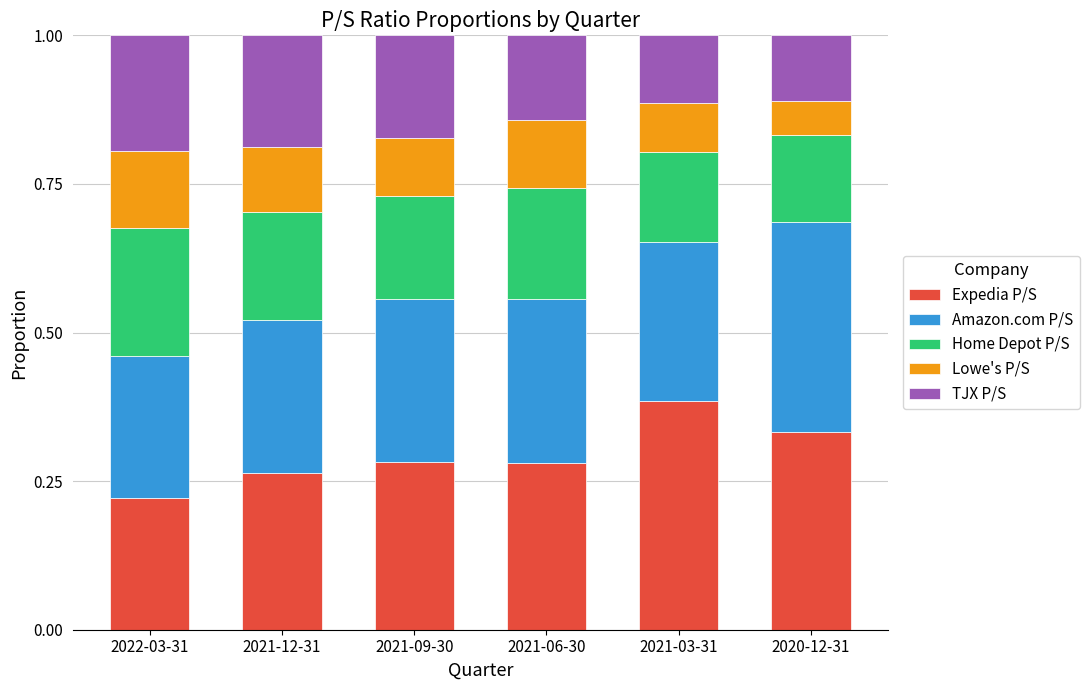

What is the sum of all Expedia P/S values?

1.8